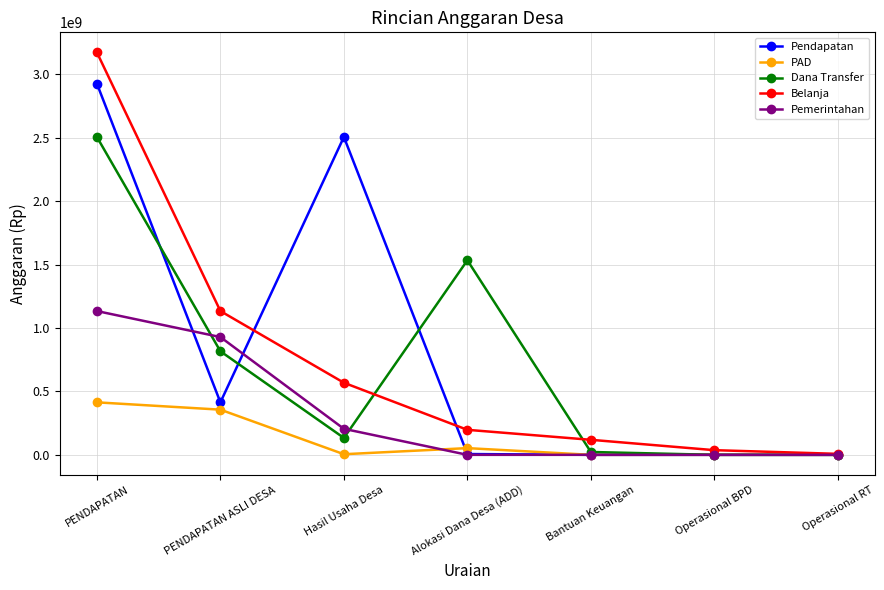

What is the difference between the second highest and minimum values in the Belanja series?

1125878914